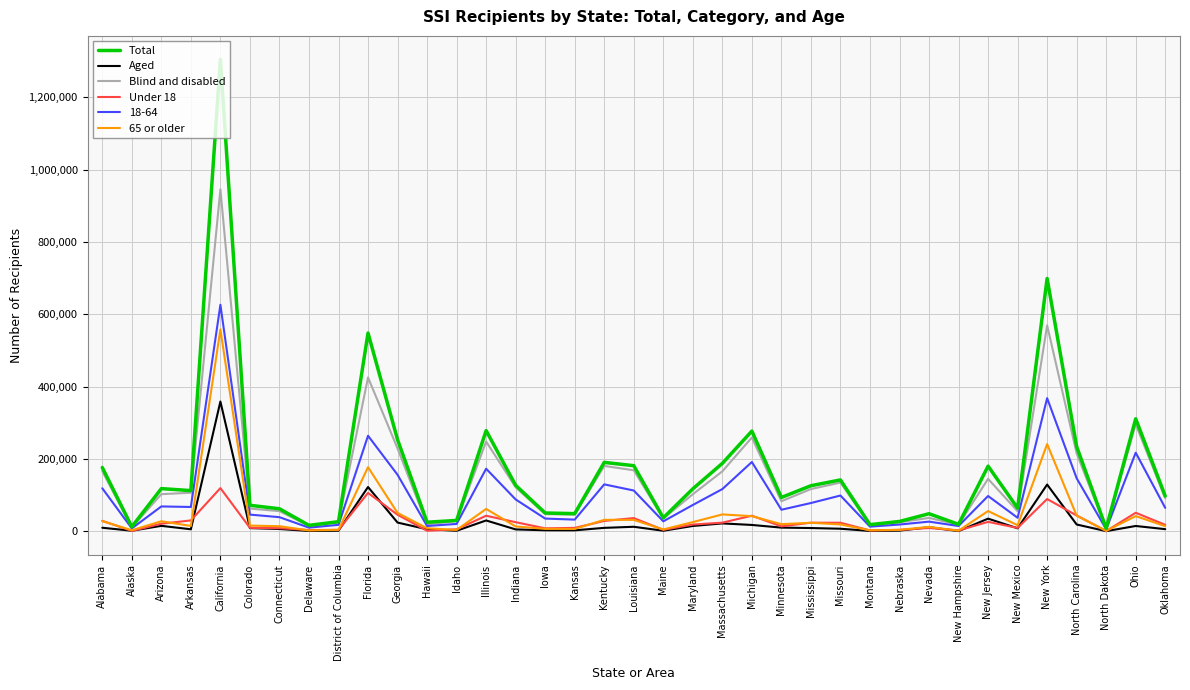

Count the number of data series in this chart.

6